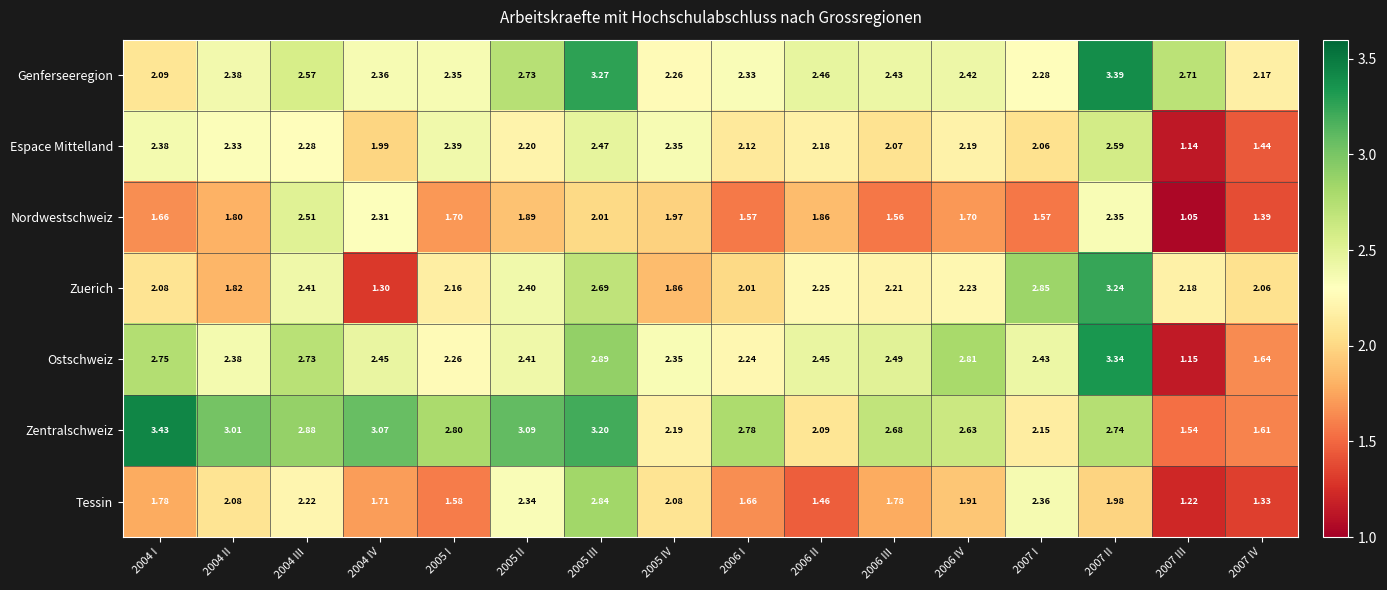

Which series changed the most between 2007 II and 2007 III?

Ostschweiz